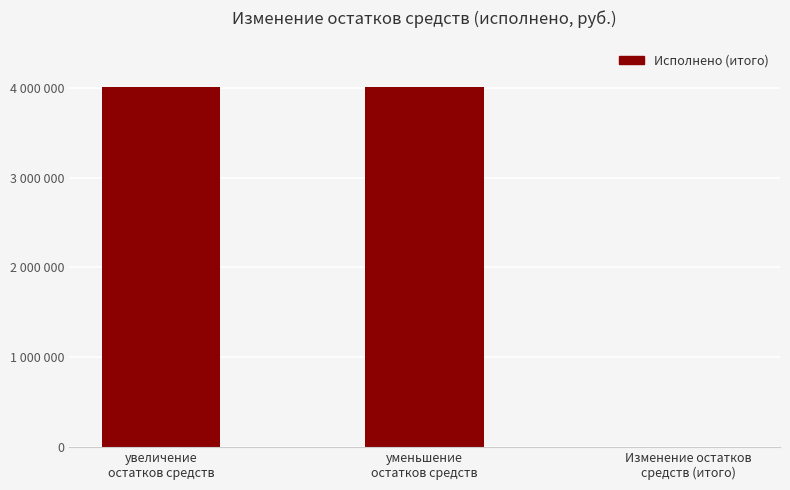

At which category does the chart reach its peak across all series?

уменьшение
остатков средств